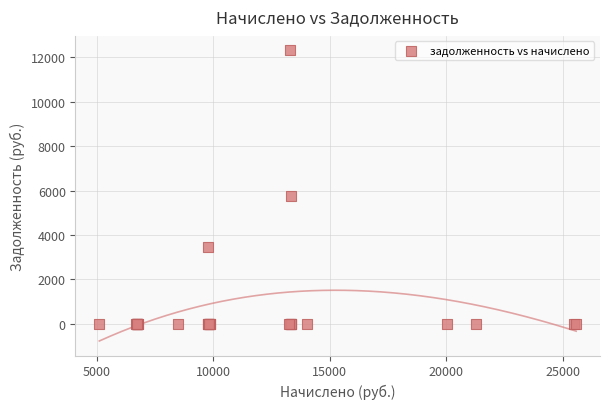

What Y value in the scatter plot is closest to 6150?

5742.0